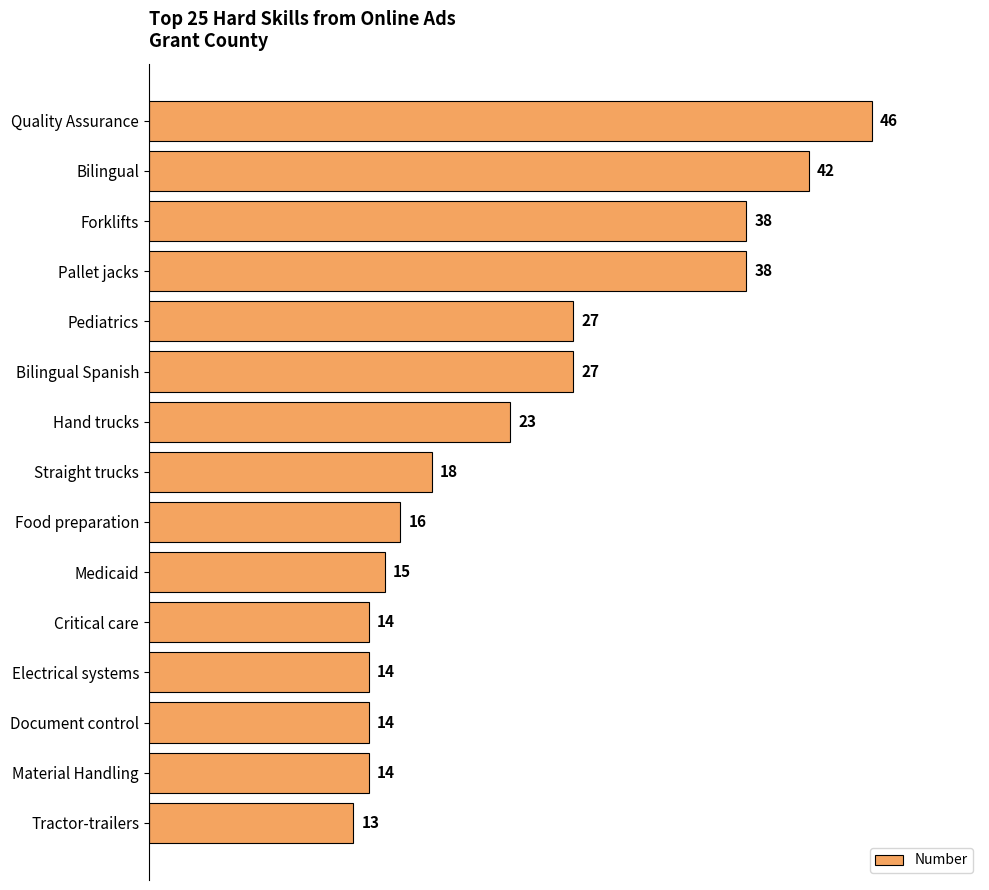

The value at Medicaid is 3. True or false?

False